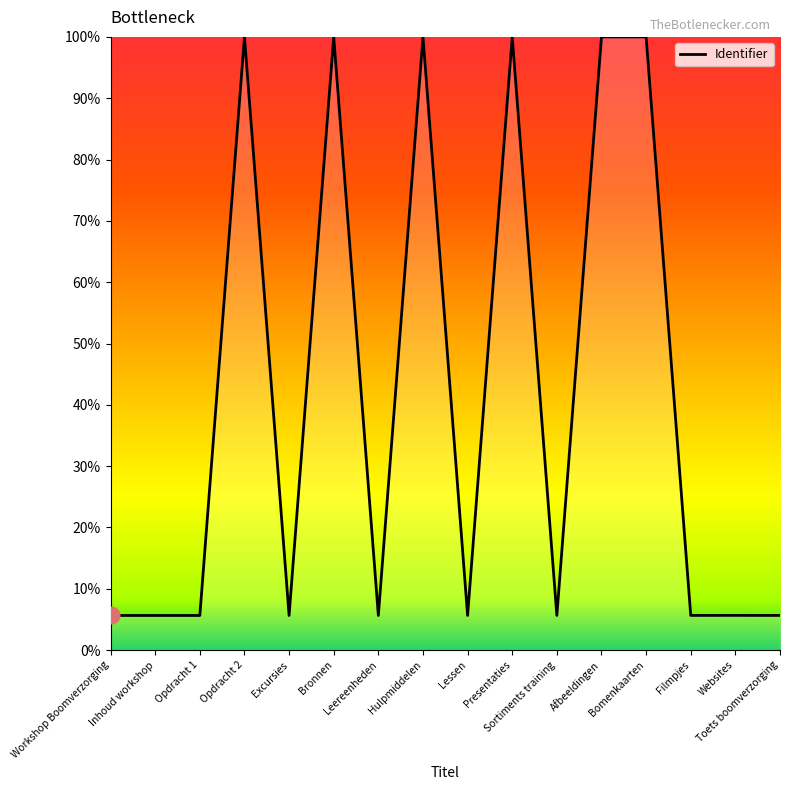

What is the difference between the maximum and minimum values?

94.3